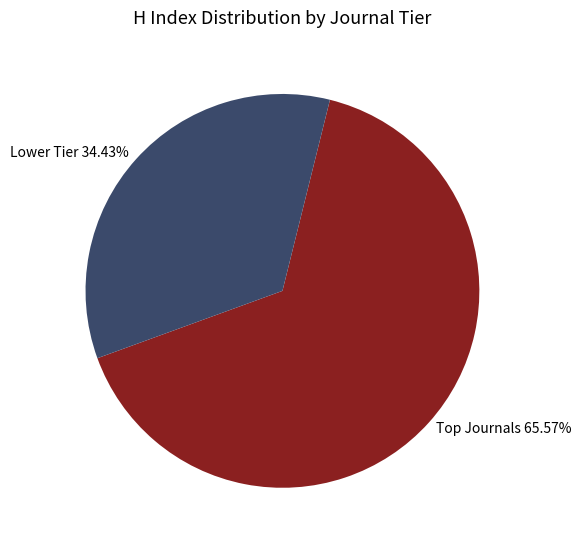

Does Lower Tier 34.43% account for over 50% of the chart?

No